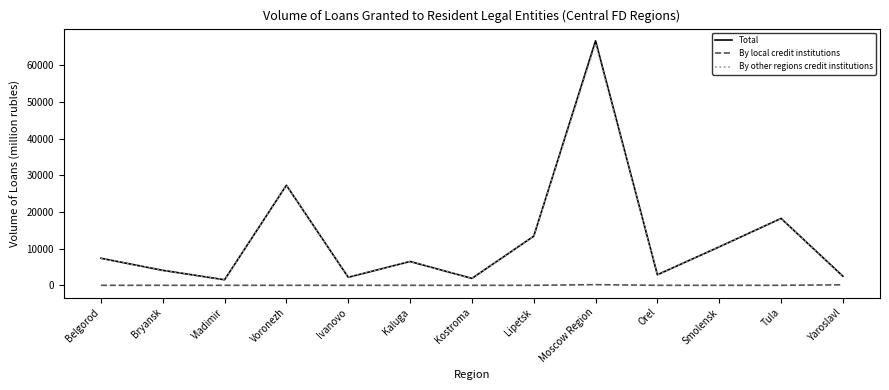

True or false: By other regions credit institutions and By local credit institutions intersect in this chart.

False